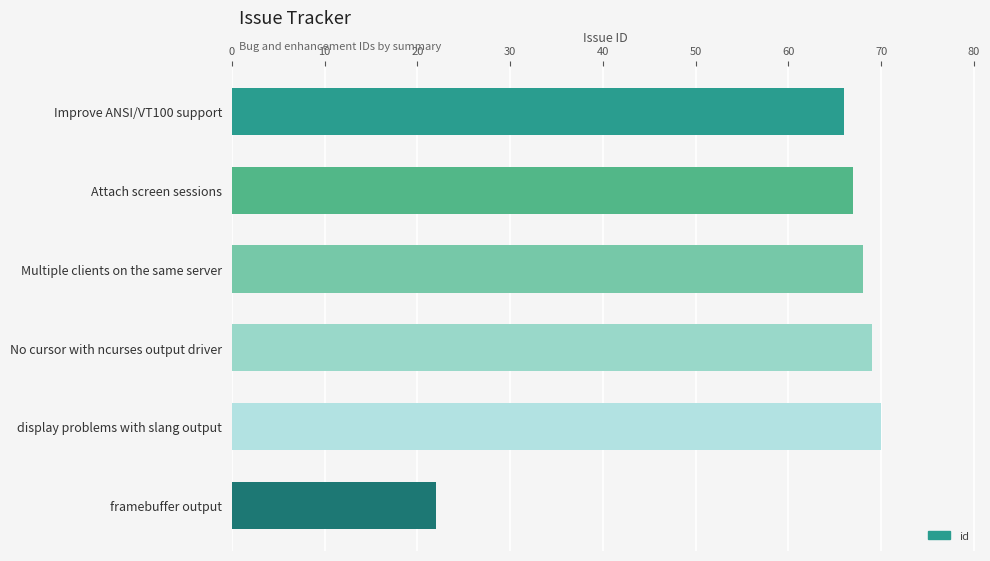

List the labels in order of value, largest first.

display problems with slang output, No cursor with ncurses output driver, Multiple clients on the same server, Attach screen sessions, Improve ANSI/VT100 support, framebuffer output